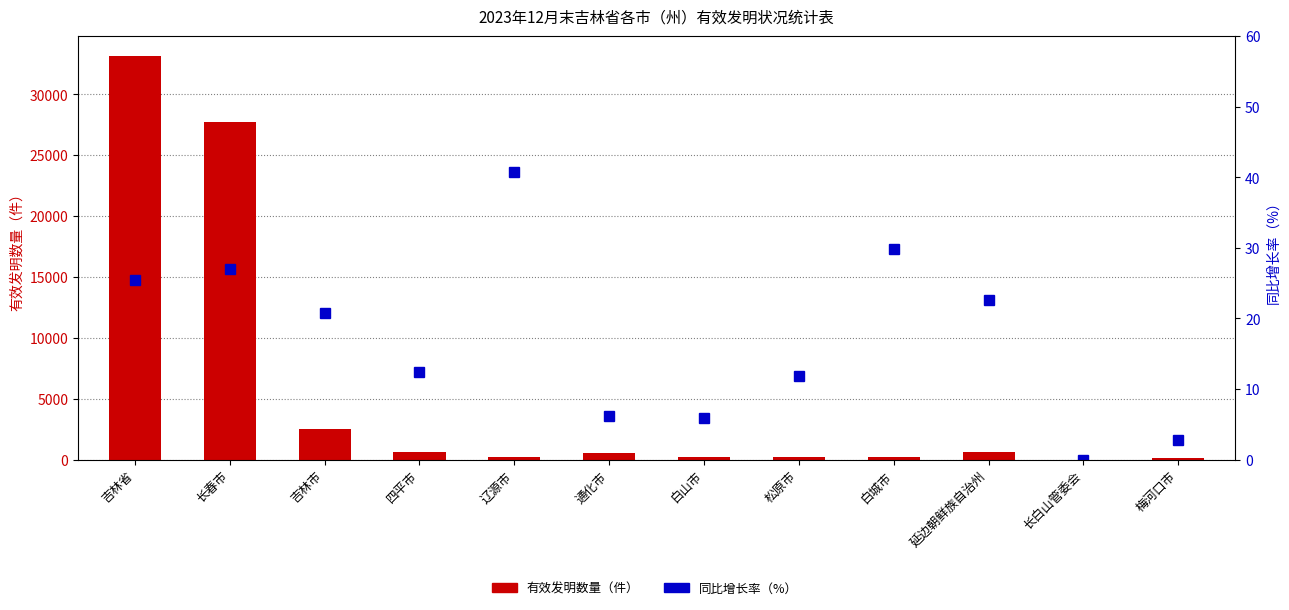

Rank the series by their average value, from lowest to highest.

同比增长率(%), 有效发明数量